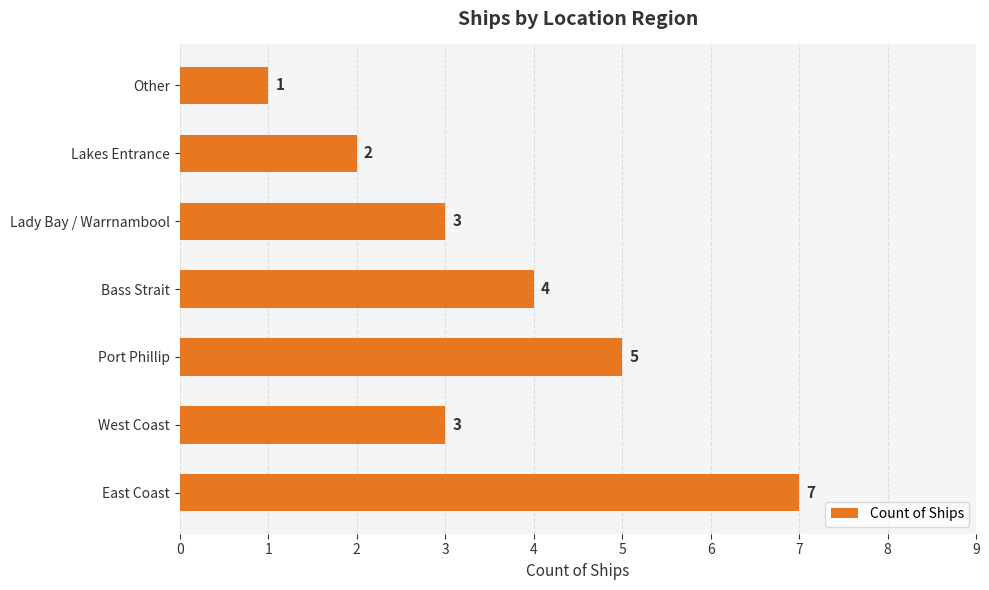

Is it true that the value at West Coast is 3?

True